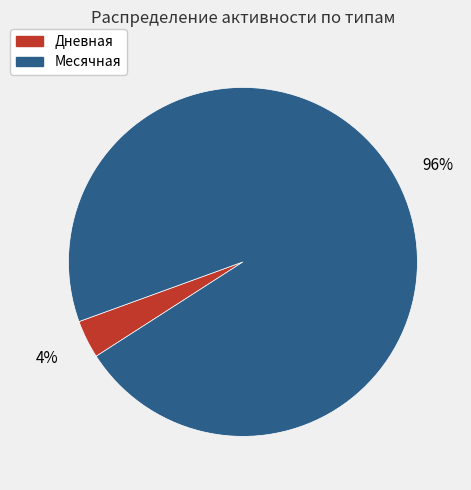

Which category has the smallest portion of the pie?

Дневная